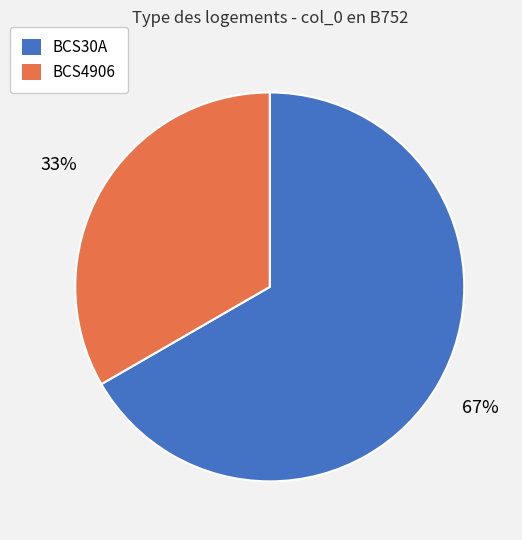

To the nearest percent, what is the average slice percentage?

50%